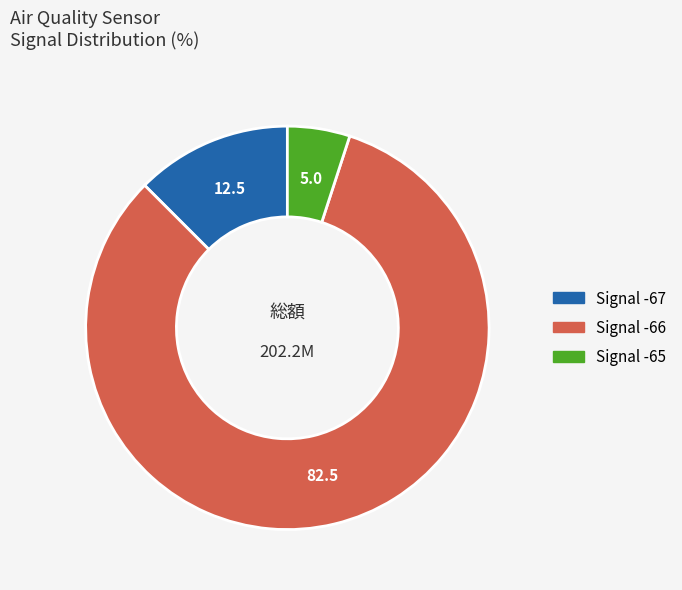

Is there any slice that represents more than half of the pie?

Yes